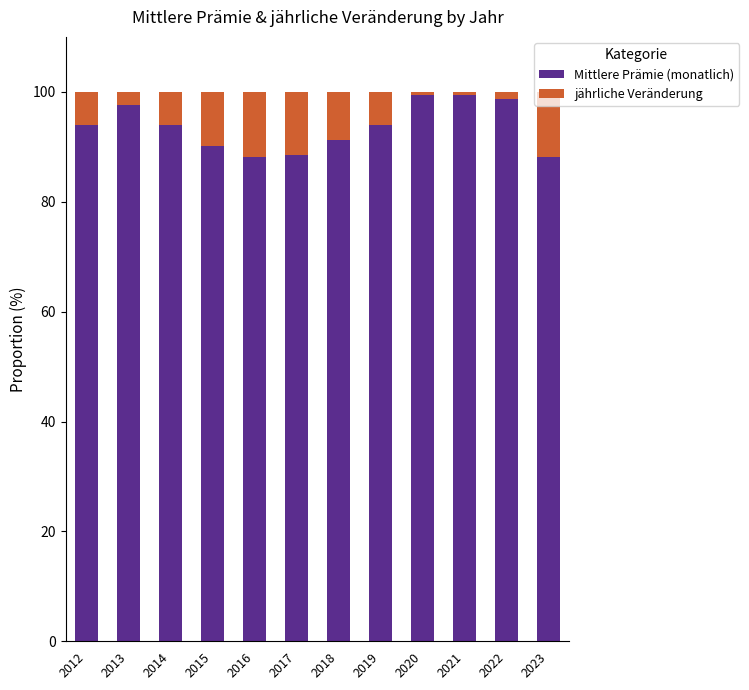

What is the difference between the maximum and second lowest values in the Mittlere Prämie (monatlich) series?

11.3